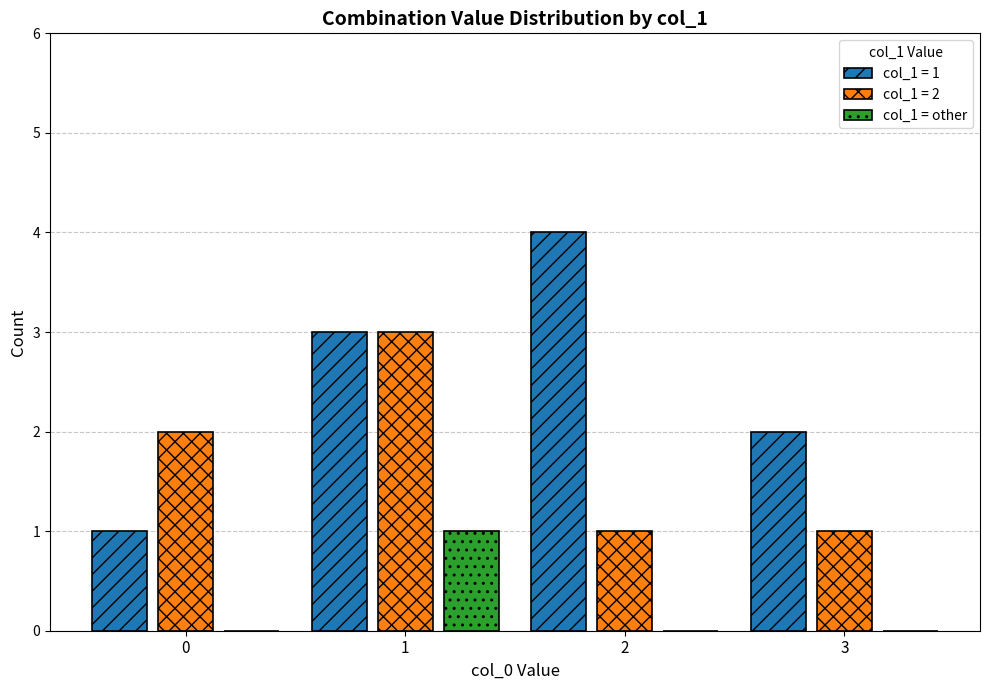

Which series has the largest total across all categories?

col_1 = 1